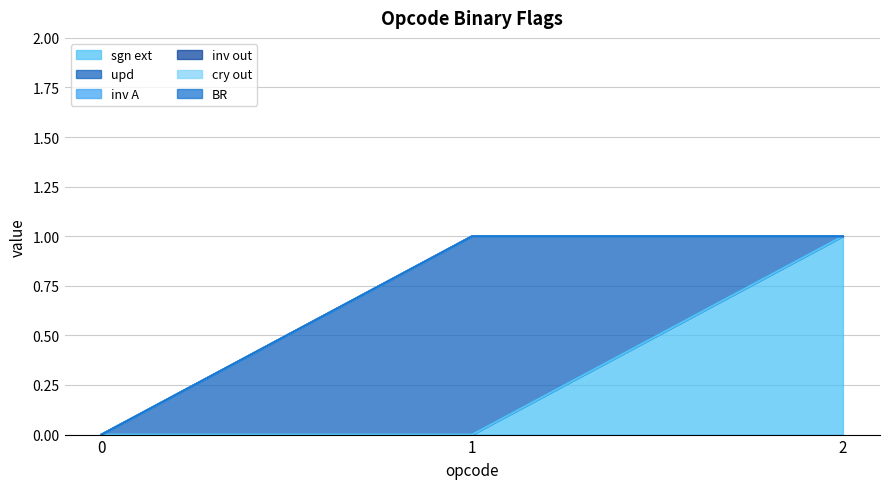

Which label corresponds to the largest value in the chart?

2